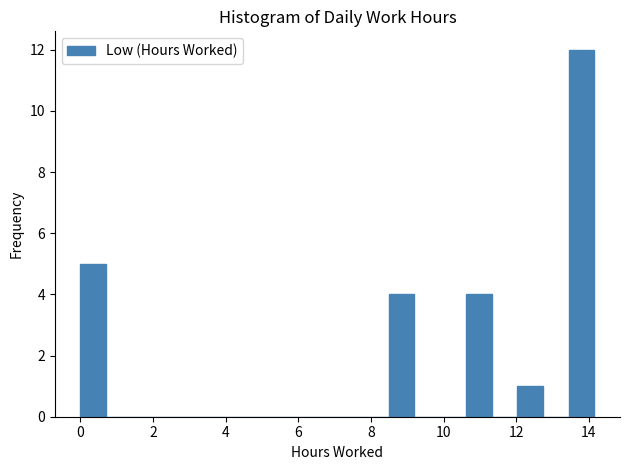

Around what value on the x-axis is the tallest bar? Give the approximate position of its centre, as read against the axis.

13.8